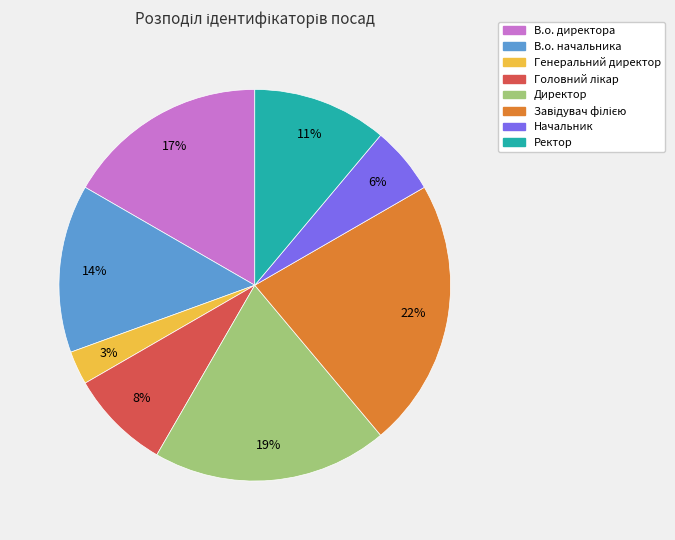

What is the smallest slice in the pie chart?

Генеральний директор